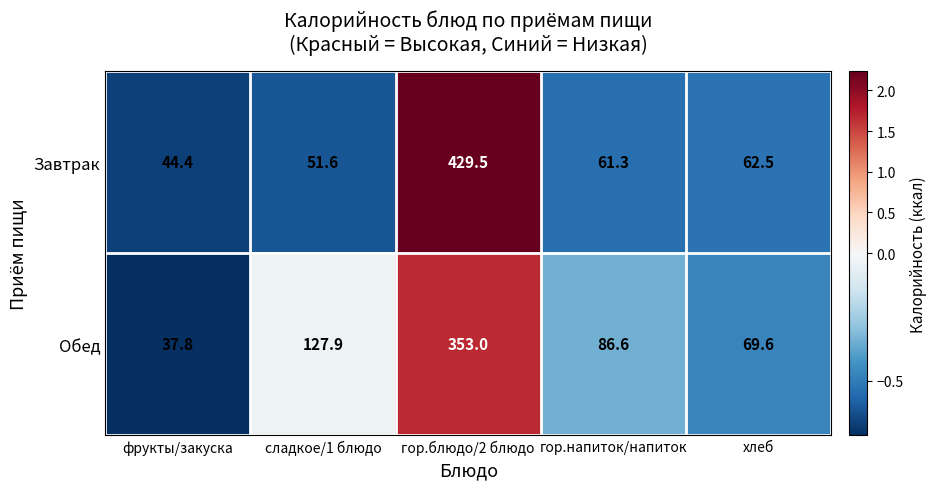

What is the spread (max minus min) of values at гор.блюдо/2 блюдо?

76.5